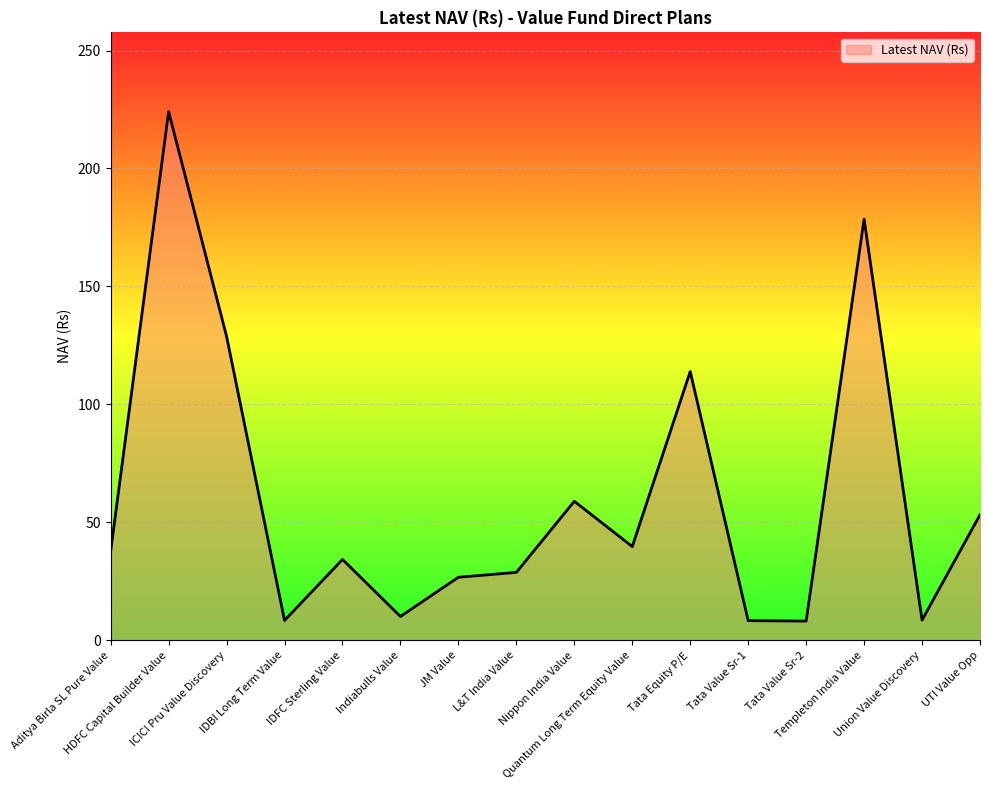

What is the sum of the values at L&T India Value and HDFC Capital Builder Value?

252.9